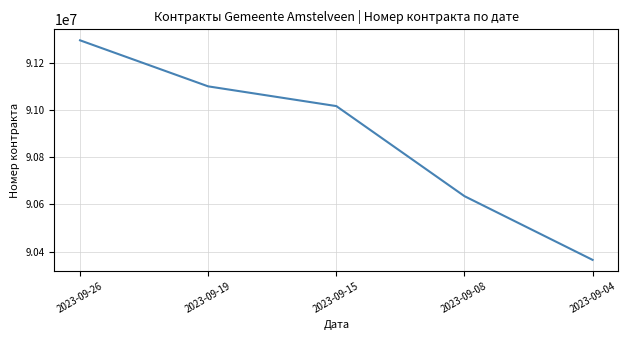

Reading left to right, transcribe all the data shown in this chart.

2023-09-26=91294013	2023-09-19=91099126	2023-09-15=91015652	2023-09-08=90634471	2023-09-04=90364719